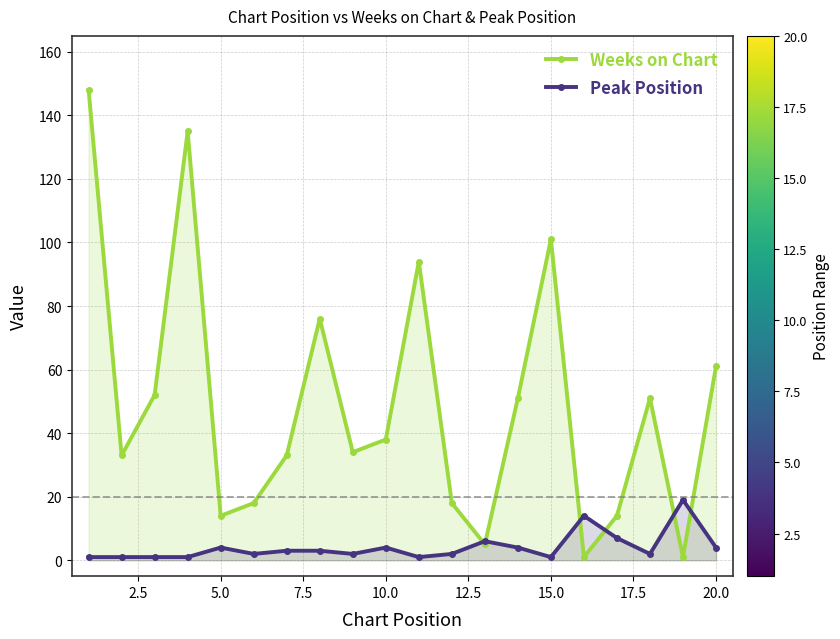

What are all the series names shown in the legend?

Weeks on Chart, Peak Position